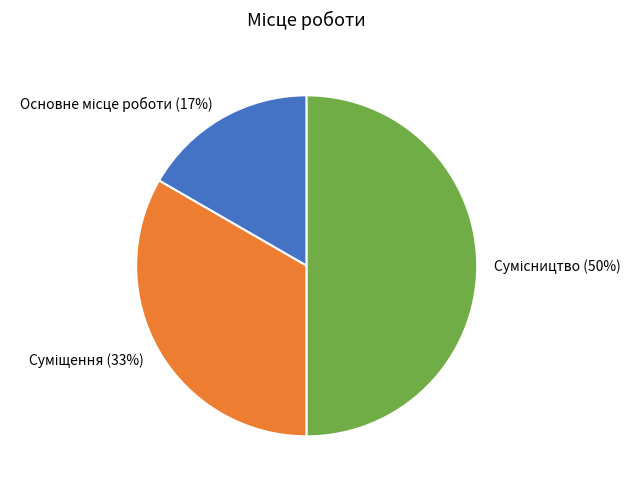

To the nearest percent, what is the difference between the largest and smallest slice percentages?

33%